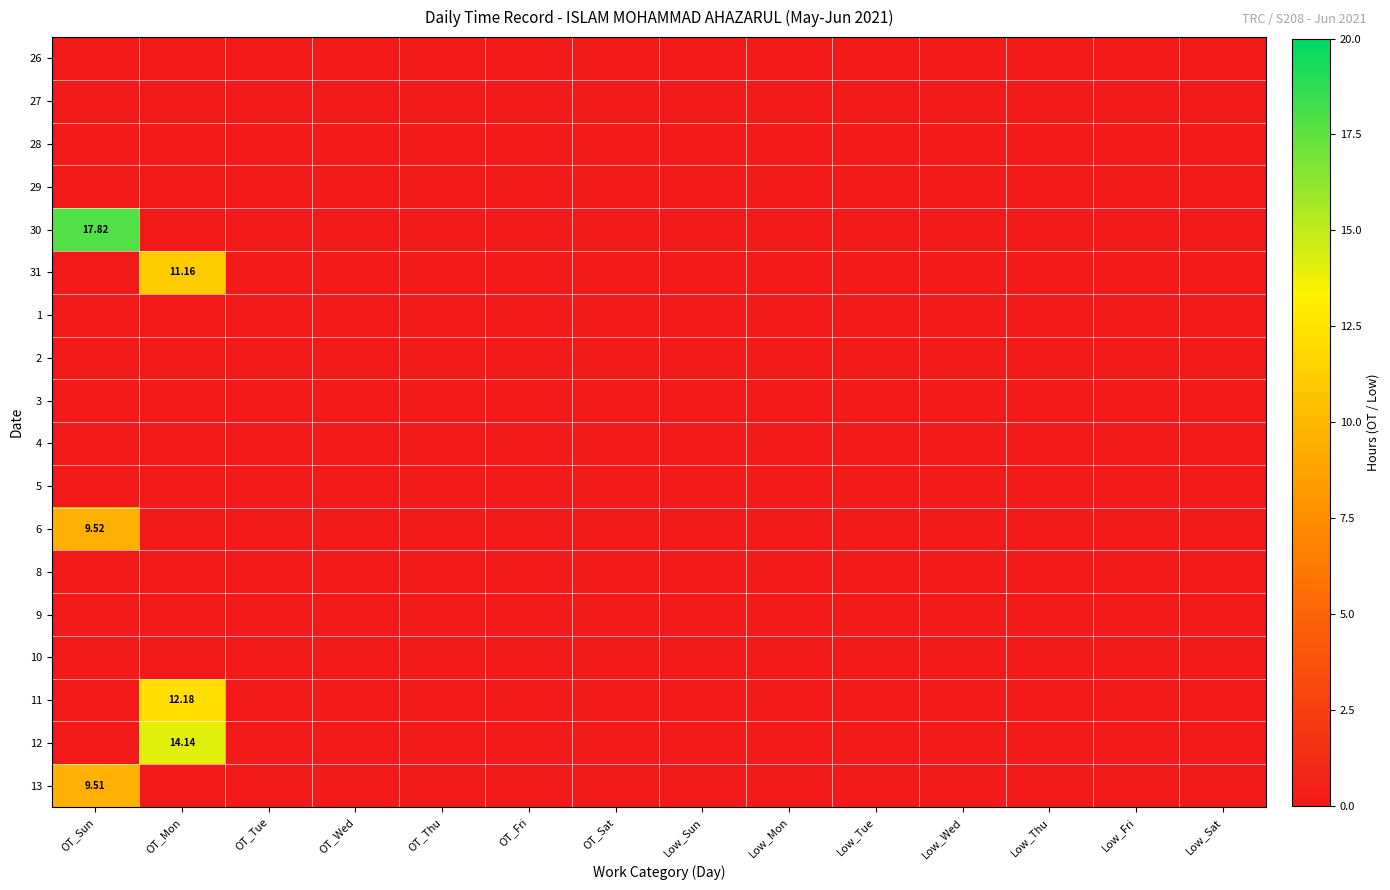

The value of 31 at Low_Mon is 0.0. True or false?

True